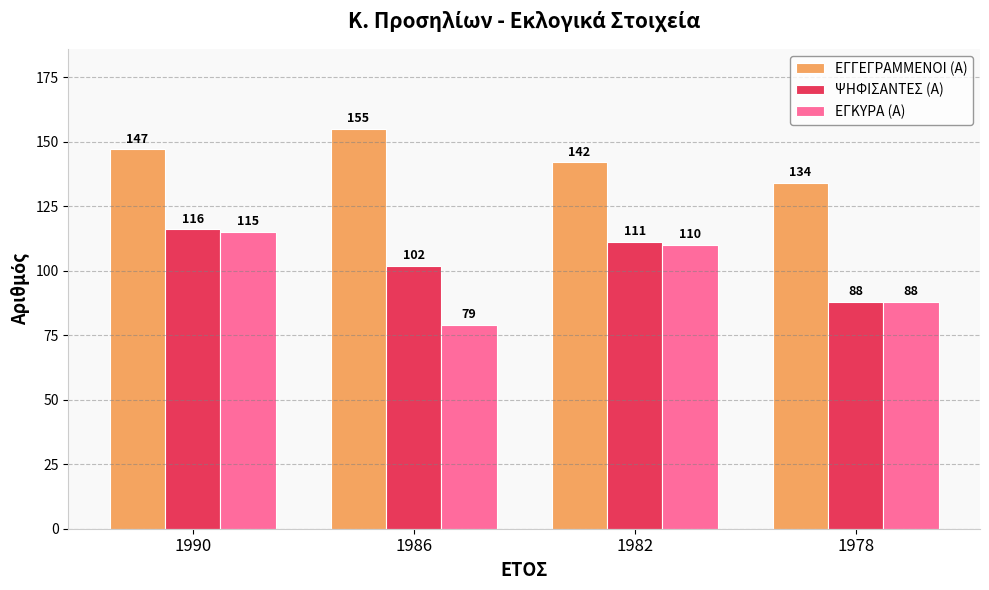

What is the maximum value for ΕΓΚΥΡΑ (Α)?

115